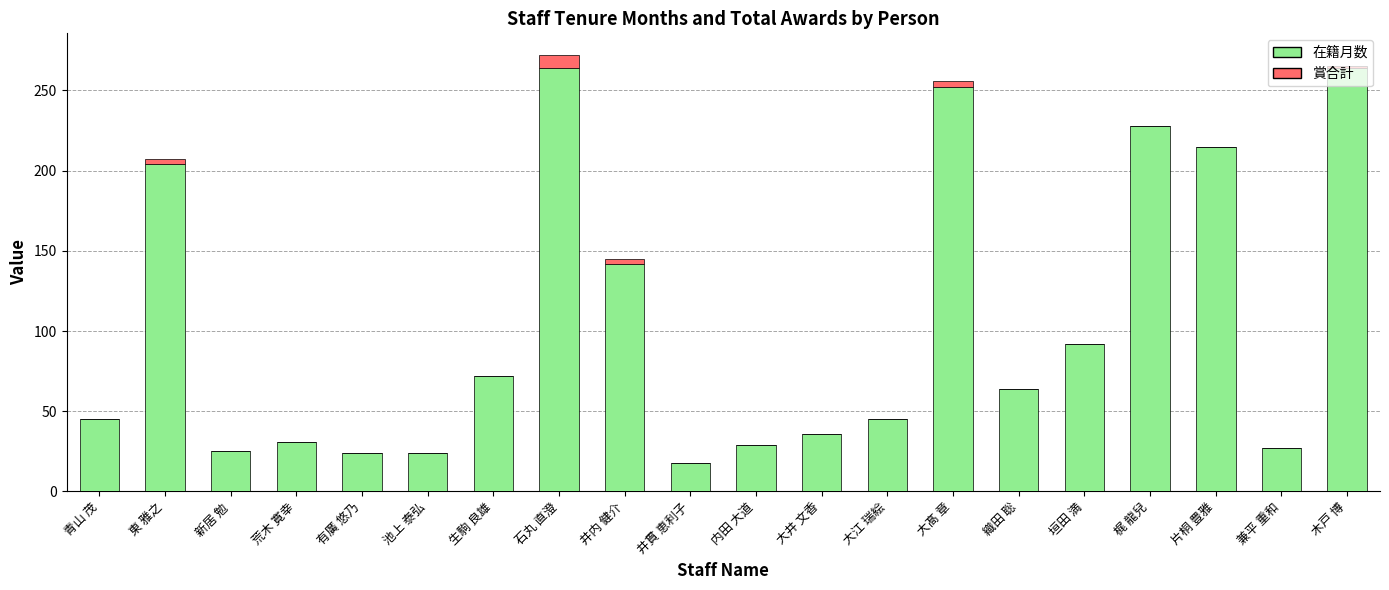

What is the sum of the 在籍月数 values at 荒木 寛幸 and 大井 文香?

67